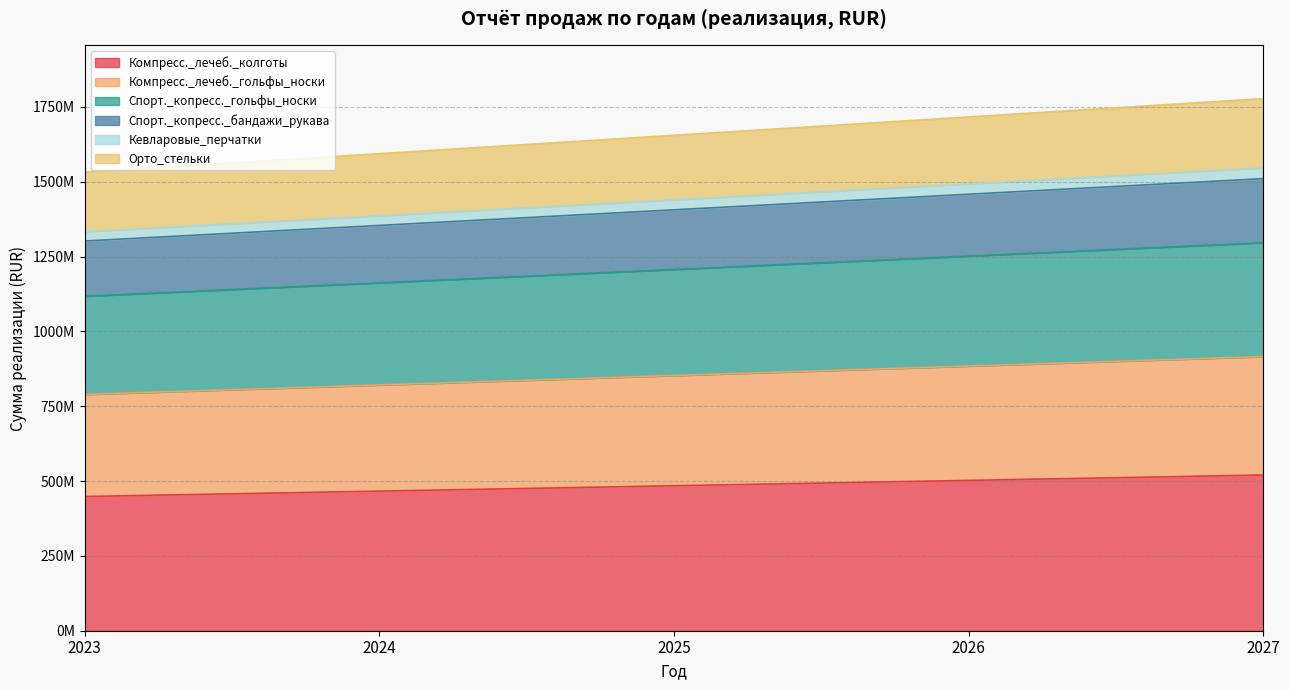

Is it true that Орто_стельки equals 1691386404.9 at 2024?

False